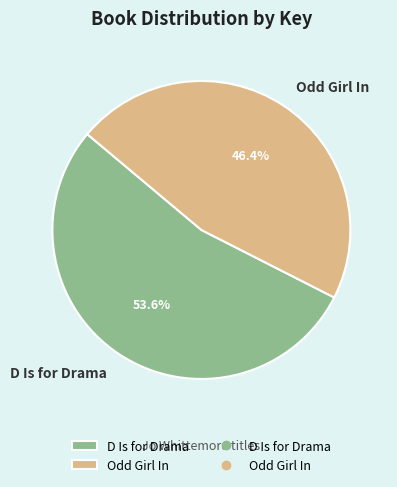

Does Odd Girl In account for over 50% of the chart?

No